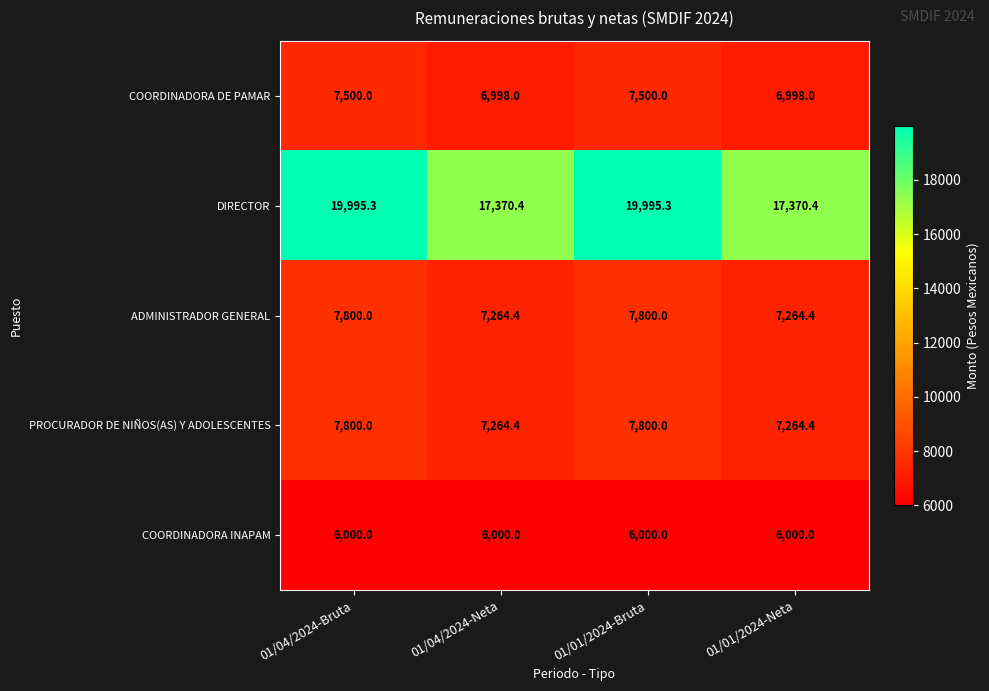

Reading right to left, list all the values displayed in this chart.

COORDINADORA DE PAMAR: 01/01/2024-Neta=6998.0	01/01/2024-Bruta=7500.0	01/04/2024-Neta=6998.0	01/04/2024-Bruta=7500.0
DIRECTOR: 01/01/2024-Neta=17370.4	01/01/2024-Bruta=19995.3	01/04/2024-Neta=17370.4	01/04/2024-Bruta=19995.3
ADMINISTRADOR GENERAL: 01/01/2024-Neta=7264.4	01/01/2024-Bruta=7800.0	01/04/2024-Neta=7264.4	01/04/2024-Bruta=7800.0
PROCURADOR DE NIÑOS(AS) Y ADOLESCENTES: 01/01/2024-Neta=7264.4	01/01/2024-Bruta=7800.0	01/04/2024-Neta=7264.4	01/04/2024-Bruta=7800.0
COORDINADORA INAPAM: 01/01/2024-Neta=6000.0	01/01/2024-Bruta=6000.0	01/04/2024-Neta=6000.0	01/04/2024-Bruta=6000.0